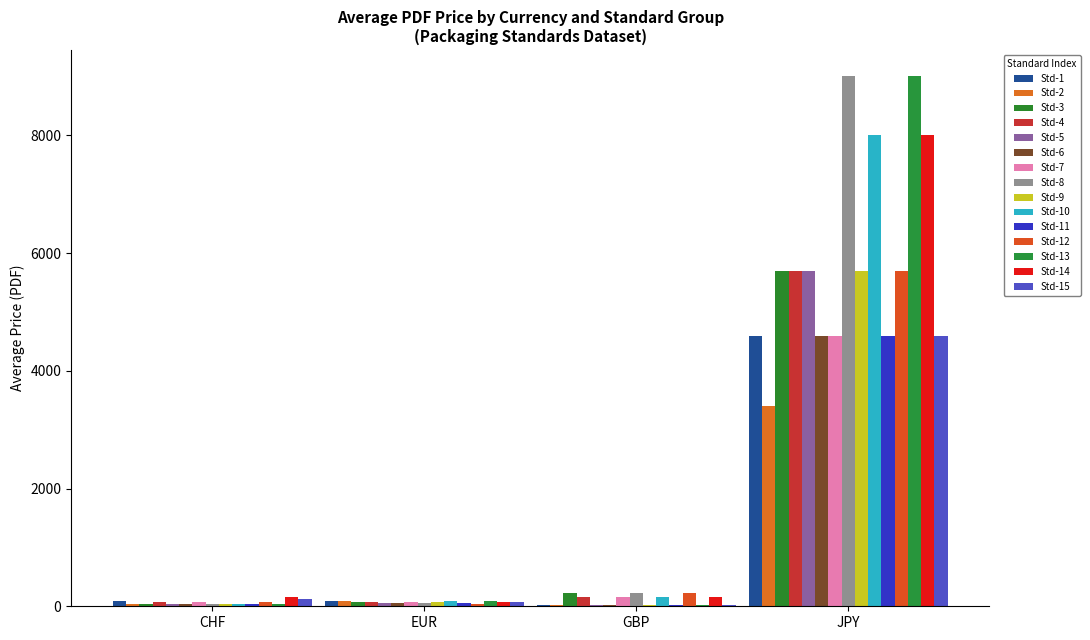

How many data points in Std-9 are above 80?

2